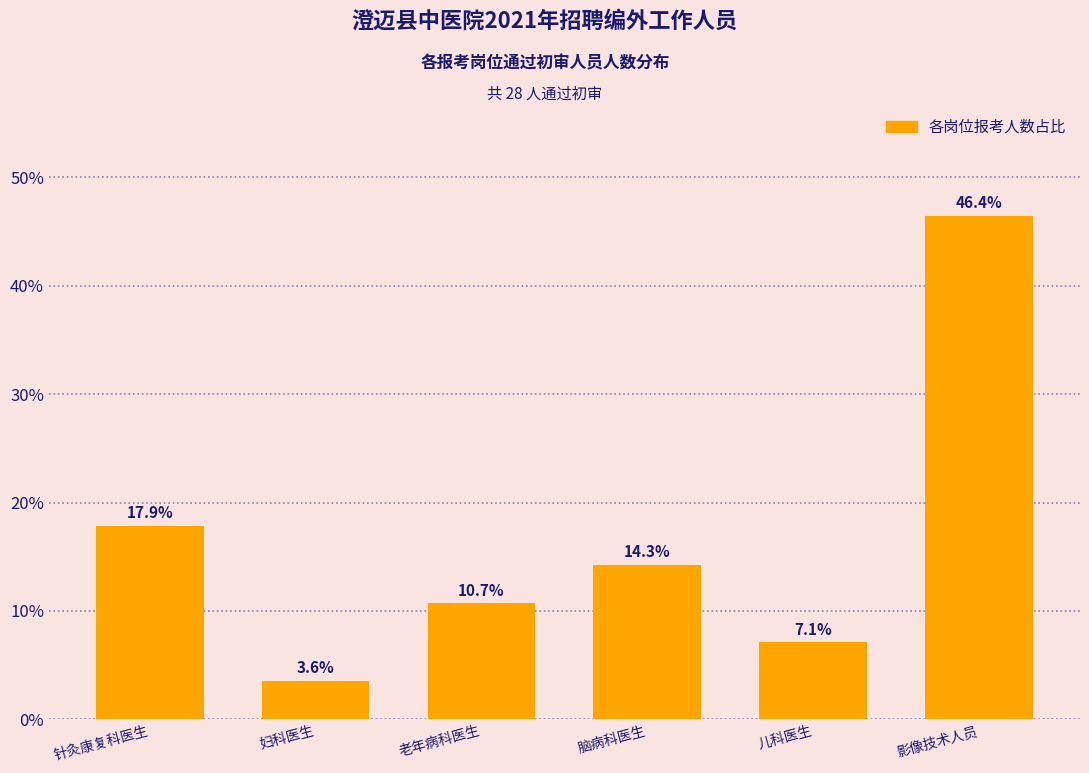

Reading left to right, what are all the values shown in this chart?

17.9	3.6	10.7	14.3	7.1	46.4